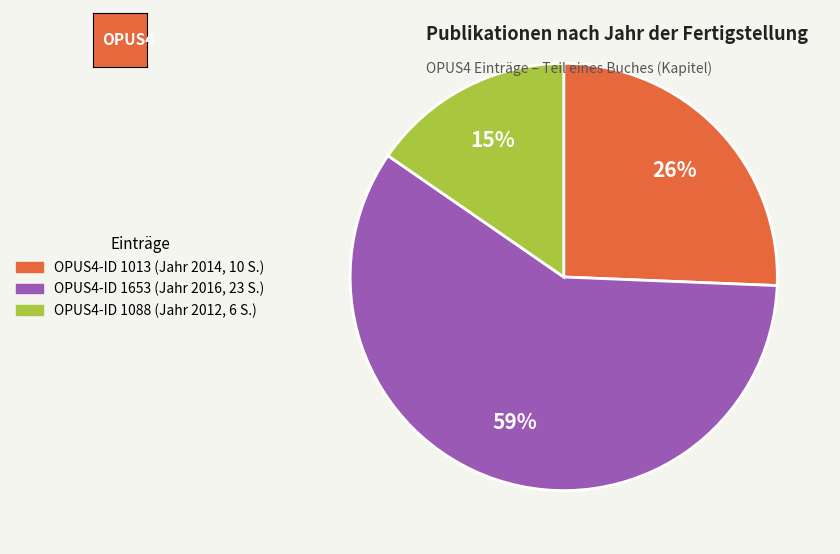

To the nearest percent, what is the difference between the largest and smallest slice percentages?

44%